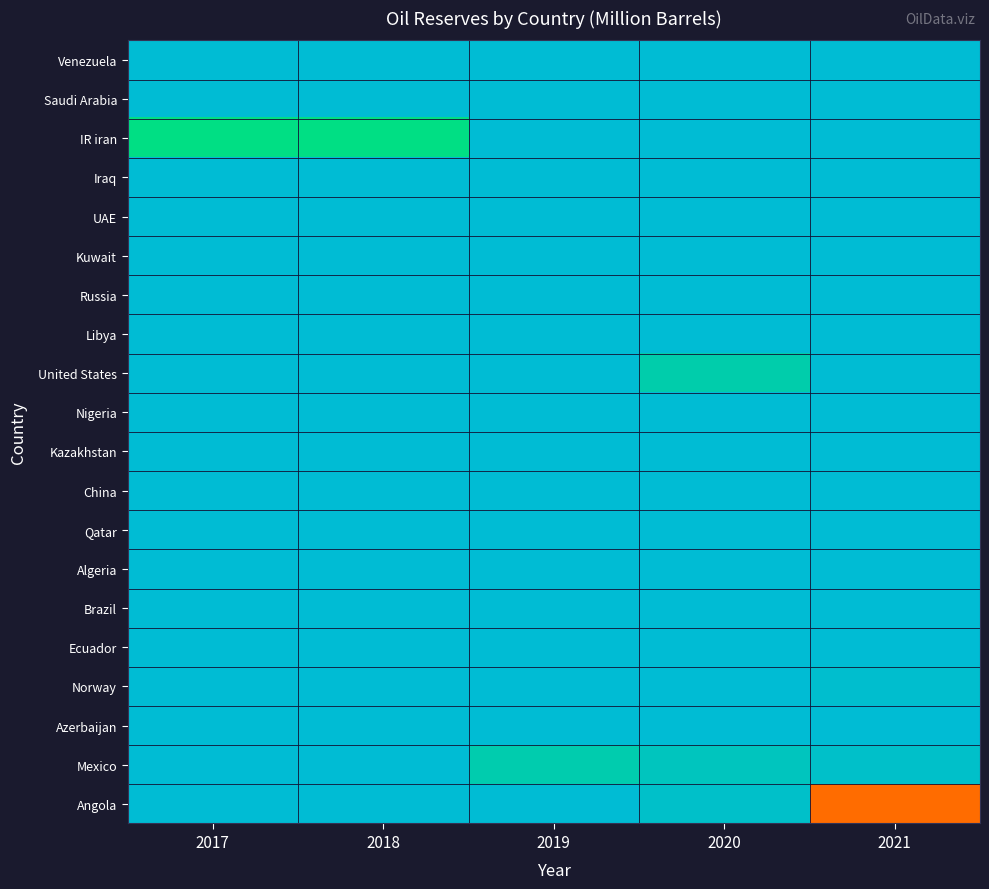

Reading right to left, list all the values displayed in this chart.

Venezuela: 2021=1.0	2020=1.0	2019=1.0	2018=1.0	2017=1.0
Saudi Arabia: 2021=1.0	2020=1.0	2019=1.0	2018=1.0	2017=1.0
IR iran: 2021=1.0	2020=1.0	2019=1.0	2018=0.7	2017=0.7
Iraq: 2021=1.0	2020=1.0	2019=1.0	2018=1.0	2017=1.0
UAE: 2021=1.0	2020=1.0	2019=0.9	2018=0.9	2017=0.9
Kuwait: 2021=1.0	2020=1.0	2019=1.0	2018=1.0	2017=1.0
Russia: 2021=1.0	2020=1.0	2019=1.0	2018=1.0	2017=1.0
Libya: 2021=1.0	2020=1.0	2019=1.0	2018=1.0	2017=1.0
United States: 2021=0.9	2020=0.8	2019=1.0	2018=1.0	2017=0.9
Nigeria: 2021=1.0	2020=1.0	2019=1.0	2018=1.0	2017=1.0
Kazakhstan: 2021=1.0	2020=1.0	2019=1.0	2018=1.0	2017=1.0
China: 2021=1.0	2020=1.0	2019=1.0	2018=1.0	2017=1.0
Qatar: 2021=1.0	2020=1.0	2019=1.0	2018=1.0	2017=1.0
Algeria: 2021=1.0	2020=1.0	2019=1.0	2018=1.0	2017=1.0
Brazil: 2021=0.9	2020=0.9	2019=1.0	2018=1.0	2017=0.9
Ecuador: 2021=1.0	2020=1.0	2019=1.0	2018=1.0	2017=1.0
Norway: 2021=0.9	2020=0.9	2019=1.0	2018=1.0	2017=0.9
Azerbaijan: 2021=1.0	2020=1.0	2019=1.0	2018=1.0	2017=1.0
Mexico: 2021=0.9	2020=0.8	2019=0.8	2018=0.9	2017=1.0
Angola: 2021=0.3	2020=0.9	2019=0.9	2018=1.0	2017=1.0